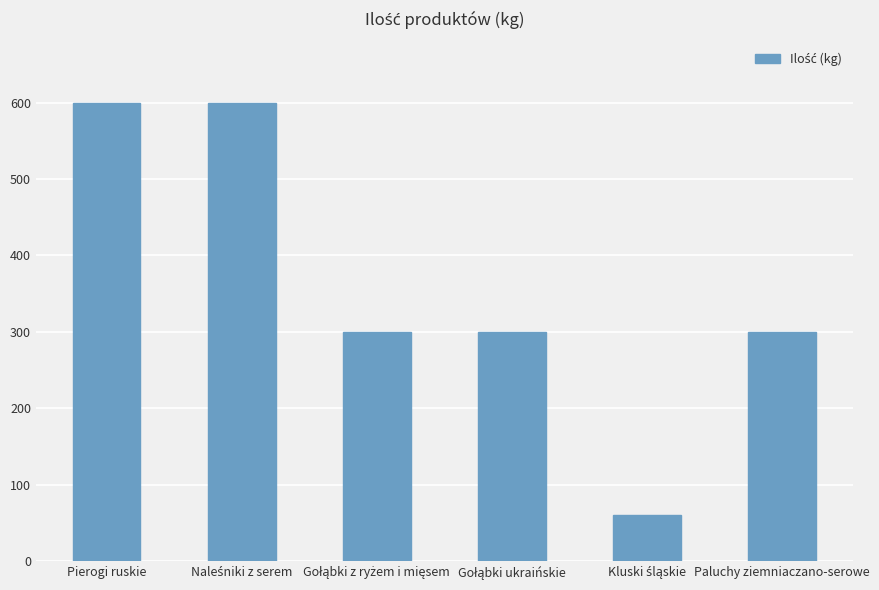

The value at Paluchy ziemniaczano-serowe is 300. True or false?

True